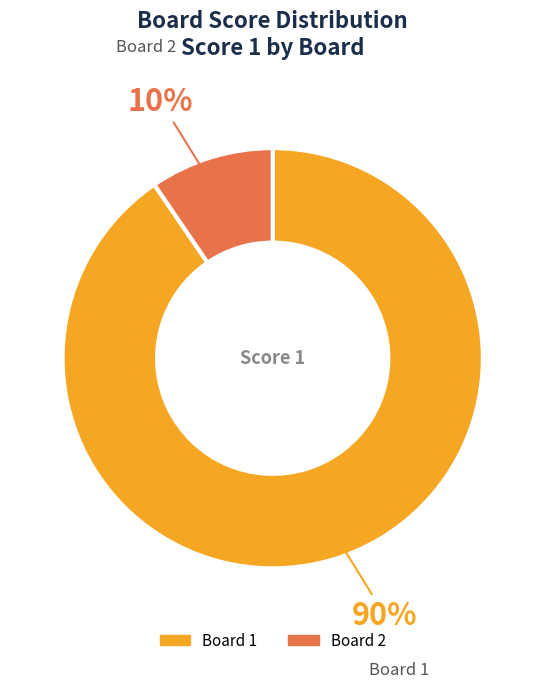

To the nearest percent, what is the average slice percentage?

50%